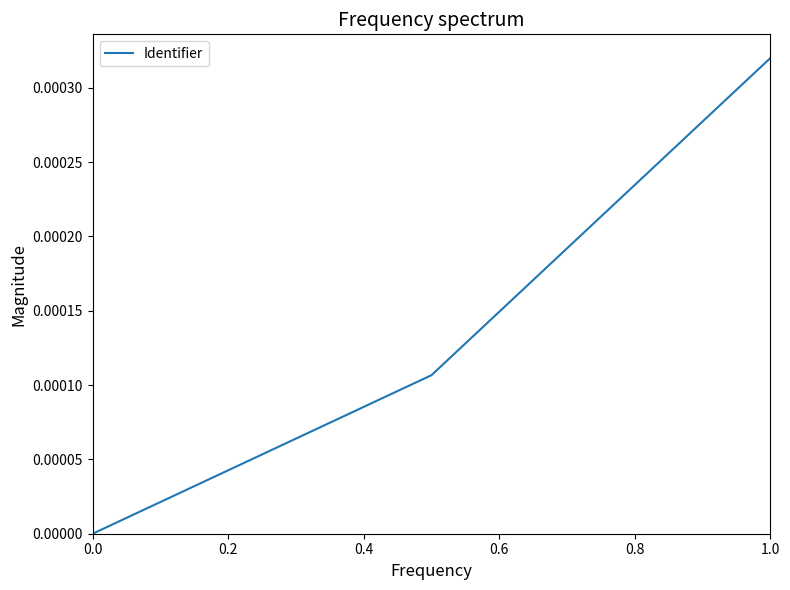

True or false: the data has more than 0 interior local peaks.

False